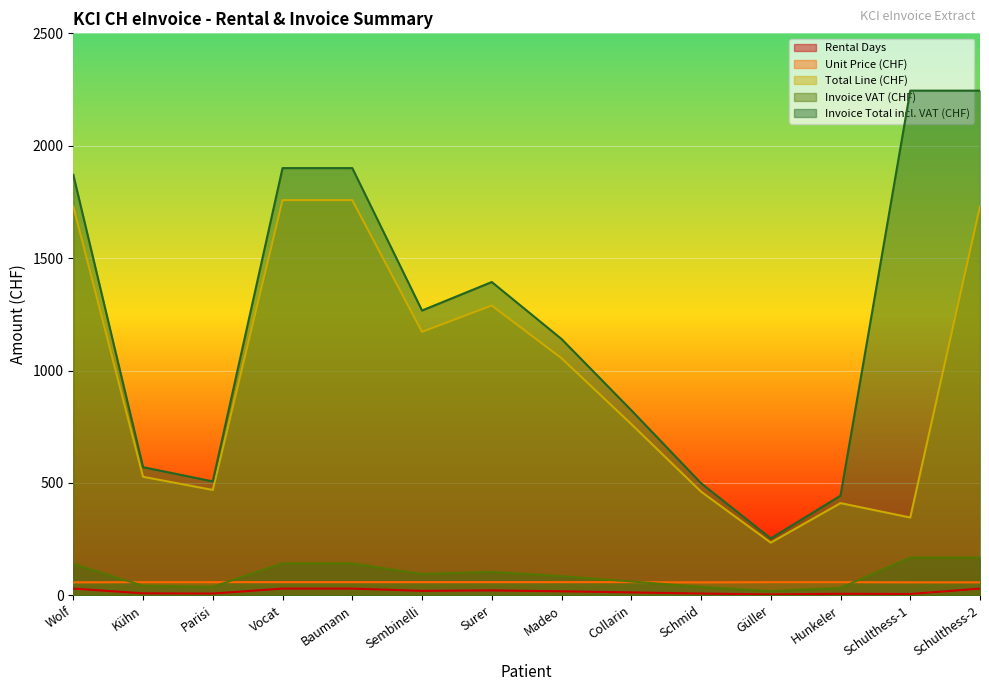

What are all the series names shown in the legend?

Rental Days, Unit Price (CHF), Total Line (CHF), Invoice VAT (CHF), Invoice Total incl. VAT (CHF)